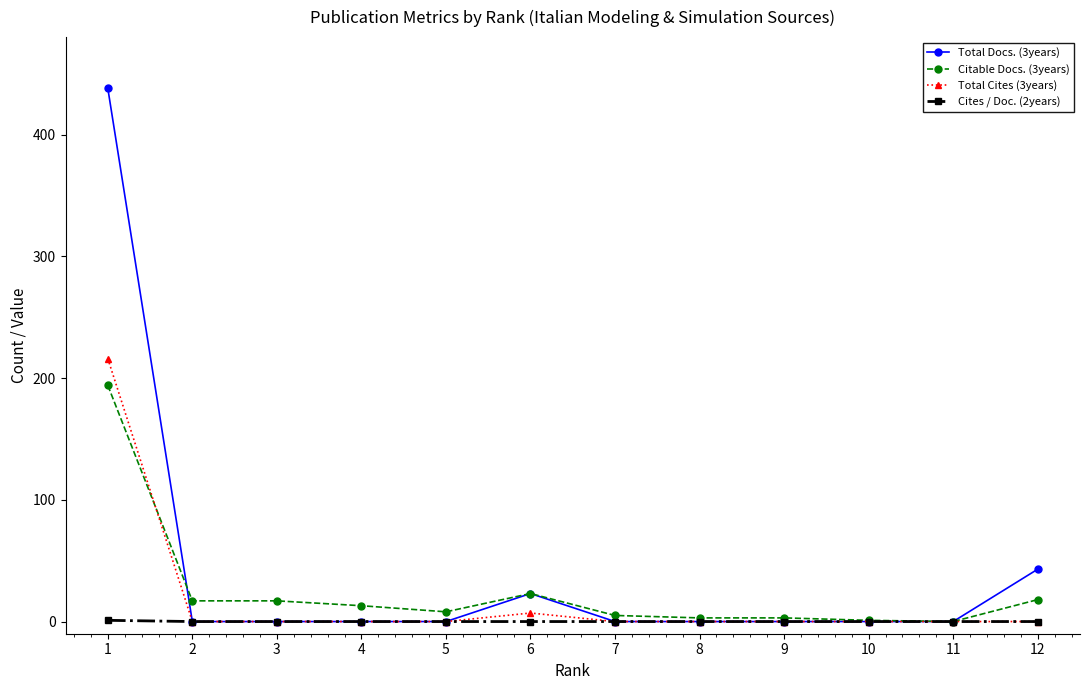

Which series has the largest range (max minus min)?

Total Docs. (3years)